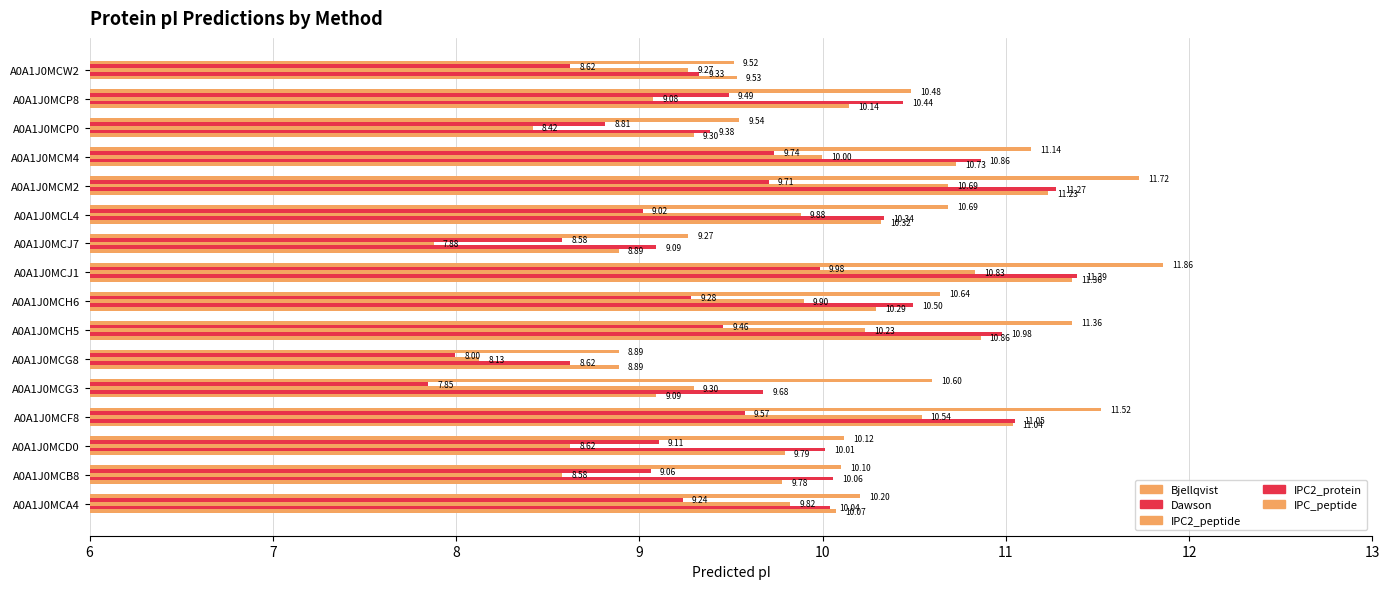

How many data points does each series have?

16